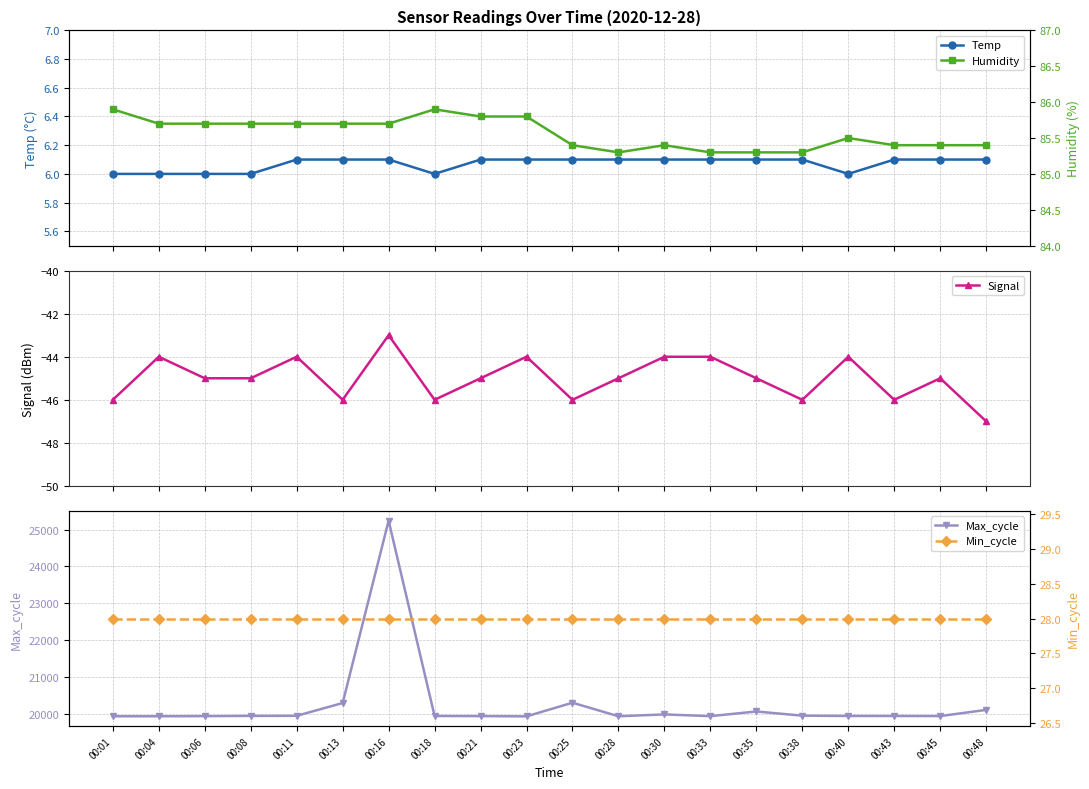

Is the value of Signal at 00:16 greater than the value of Min_cycle at 00:28?

No